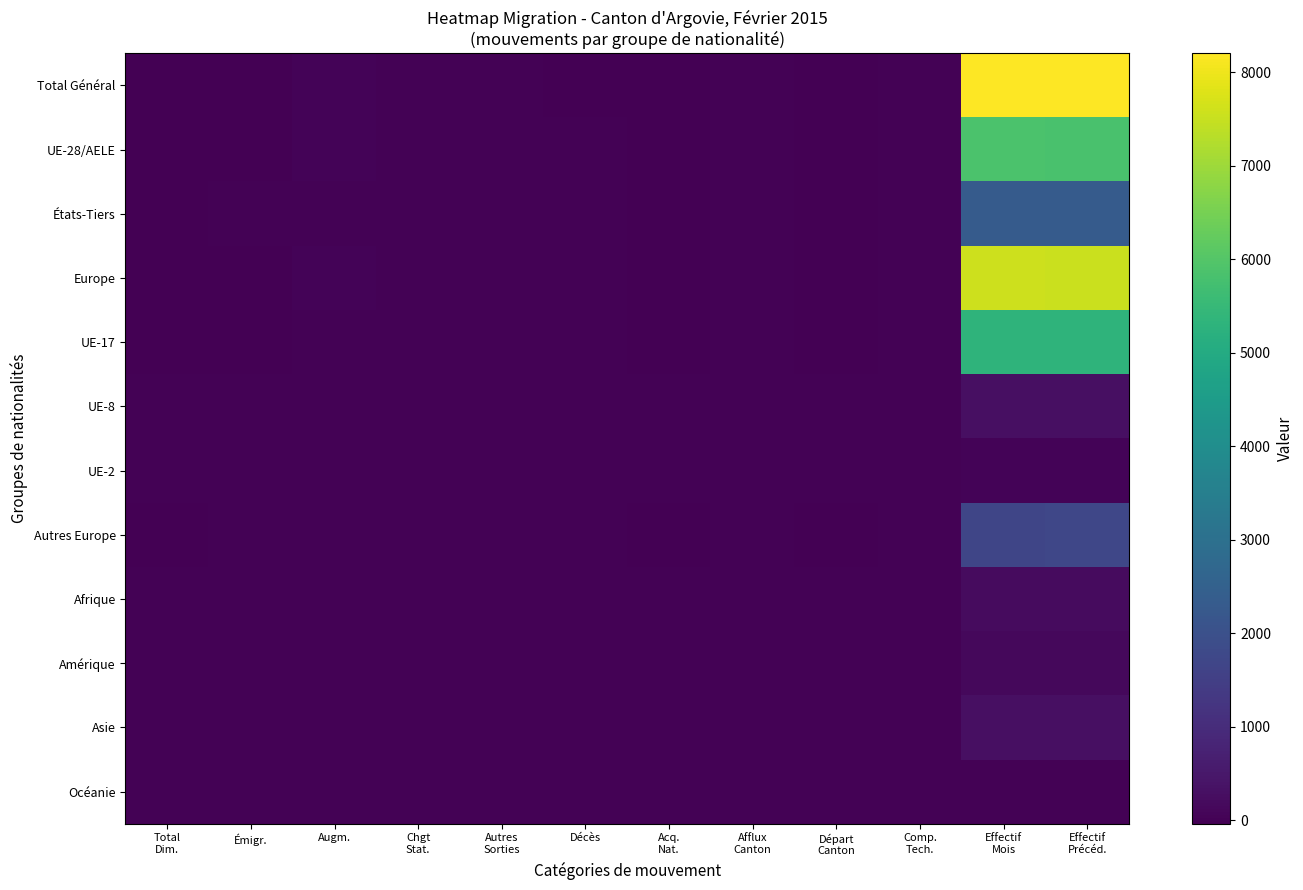

At how many categories does at least one series exceed 3495?

2